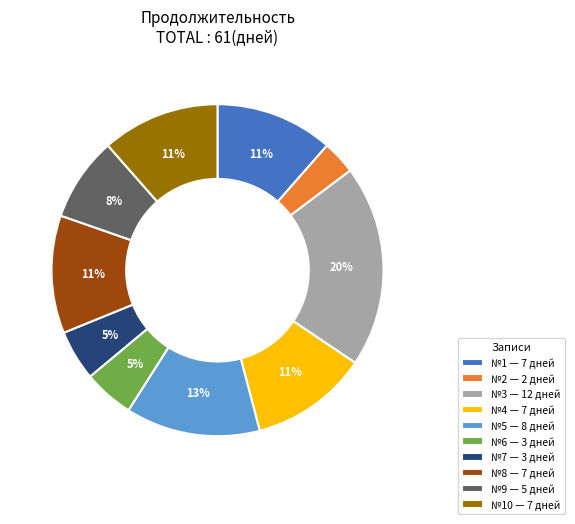

The №1 — 7 дней slice represents 18% of the pie. True or false?

False